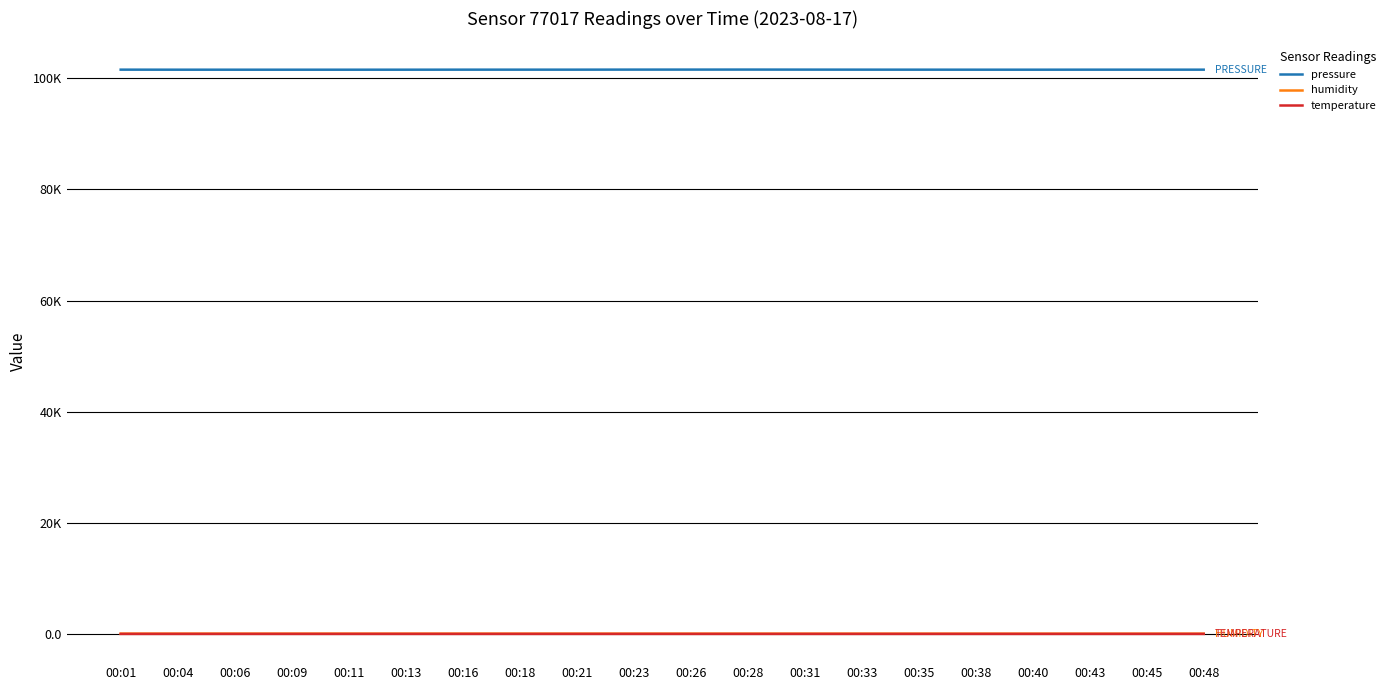

Does the chart have visible grid lines?

Yes